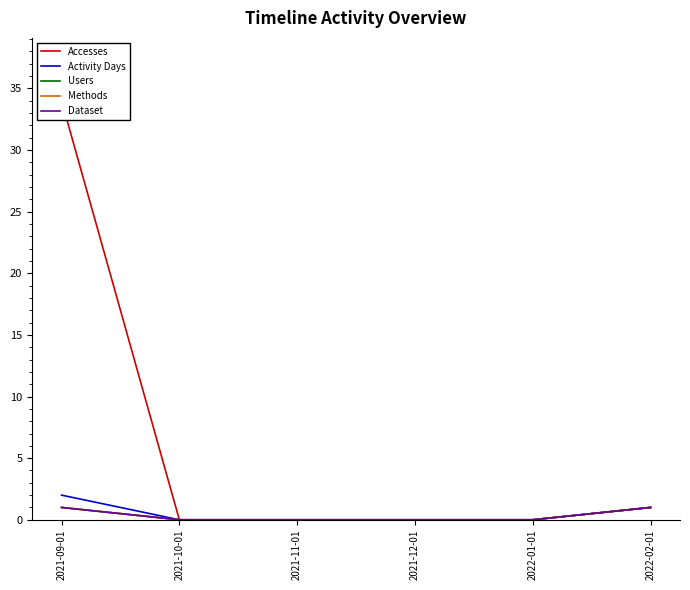

The Dataset series shows 0 at 2021-11-01. True or false?

False